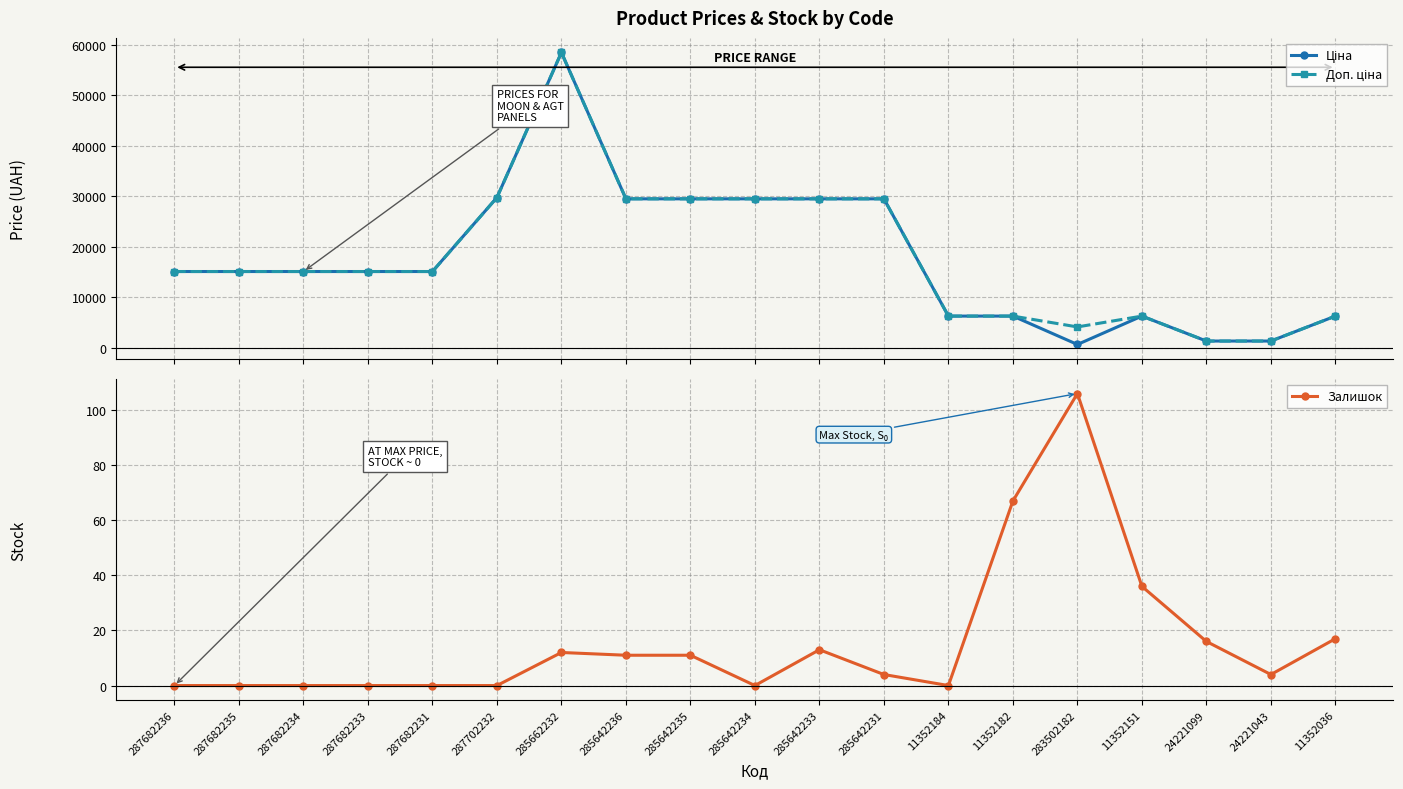

The Доп. ціна series shows 15120.0 at 287682233. True or false?

True